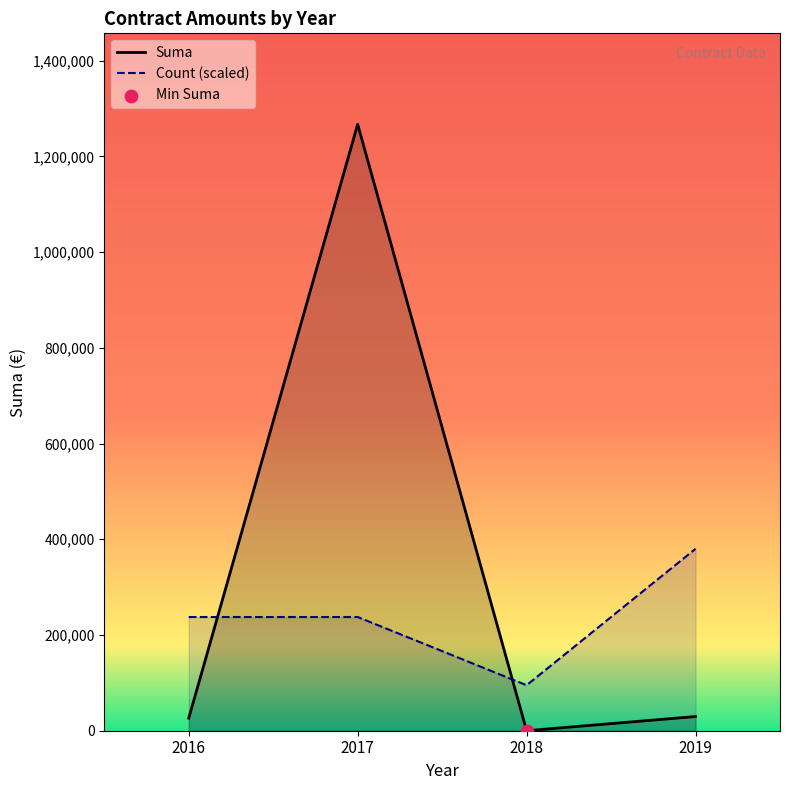

What is the total value across all series at 2018?

95015.8